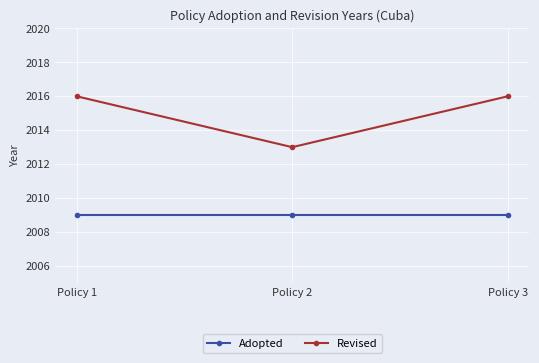

Rank the series by their maximum value, from highest to lowest.

Revised, Adopted